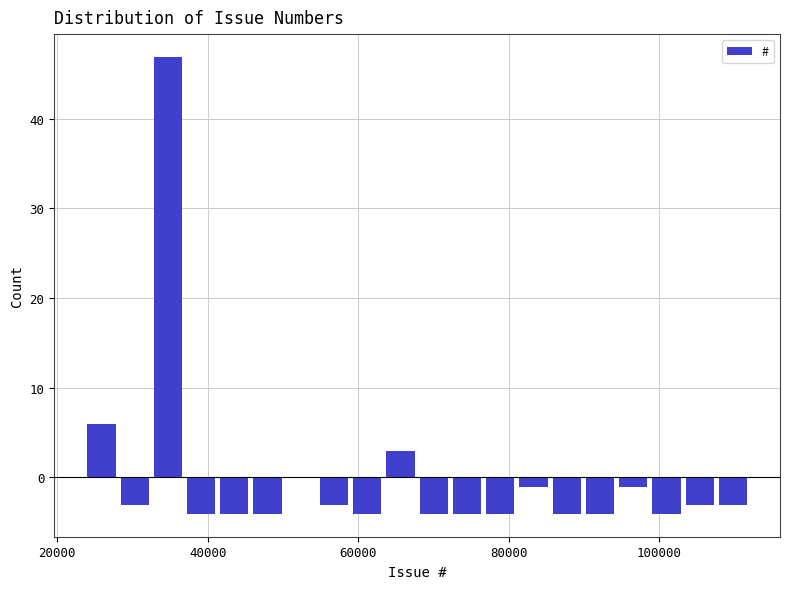

Around what value on the x-axis is the tallest bar? Give the approximate position of its centre, as read against the axis.

34000